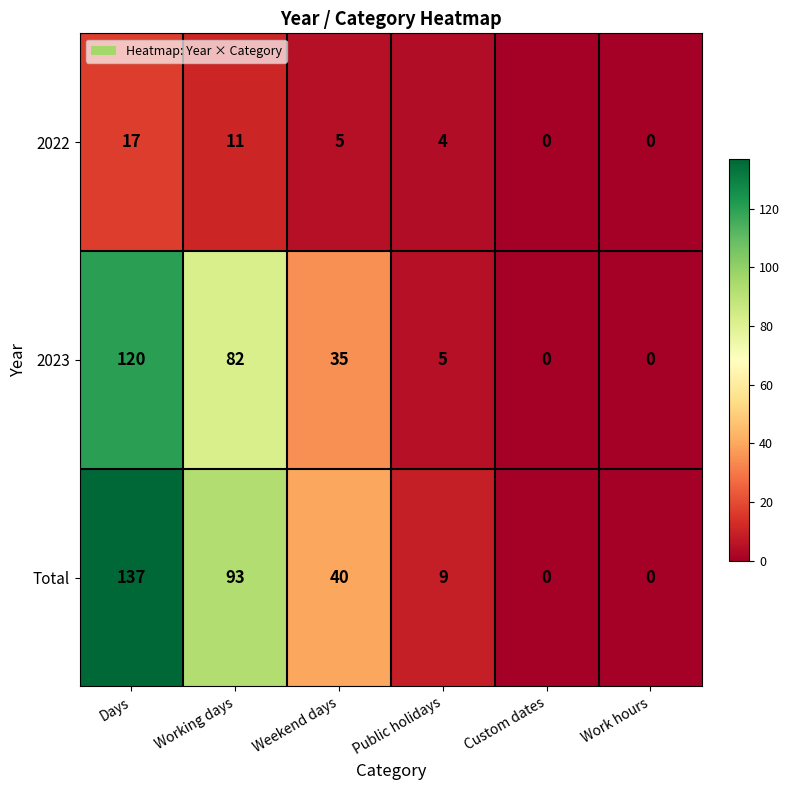

Reading left to right, what are all the values shown in this chart?

2022: 17	11	5	4	0	0
2023: 120	82	35	5	0	0
Total: 137	93	40	9	0	0